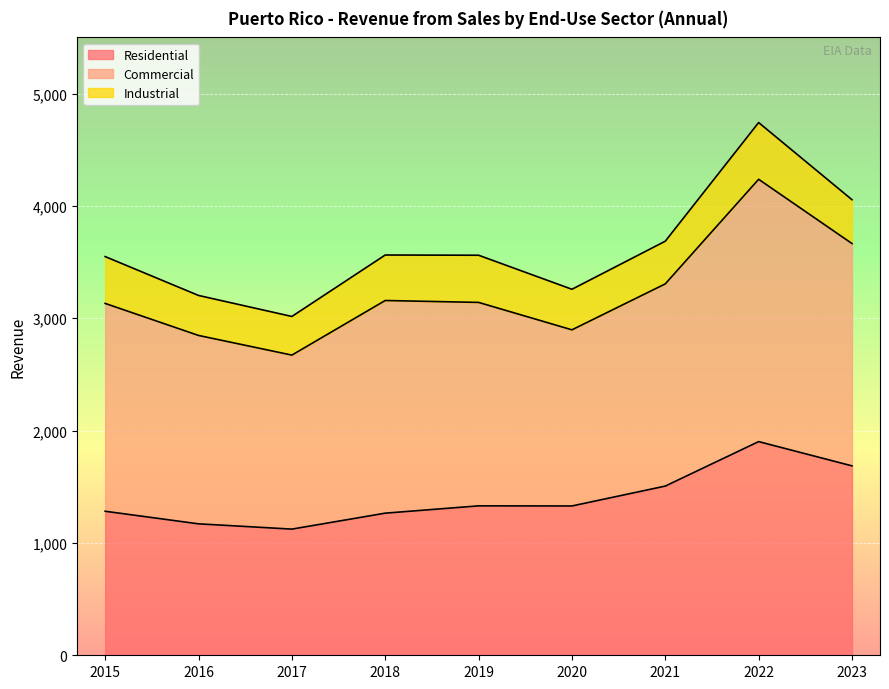

Is the value of Commercial at 2017 greater than the value of Industrial at 2020?

Yes